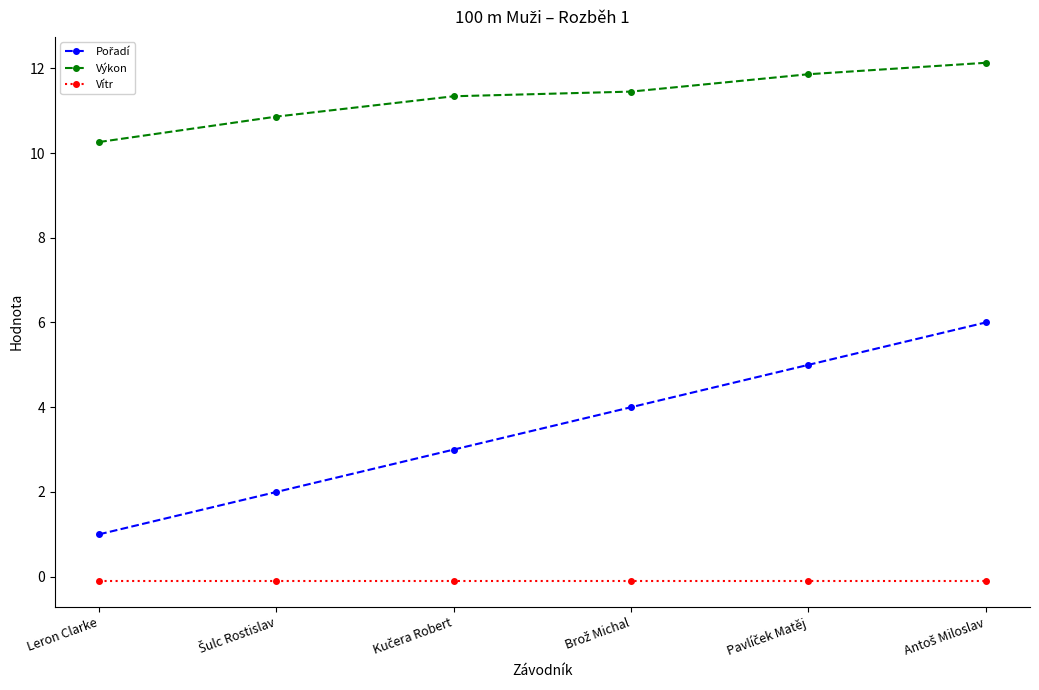

True or false: Vítr and Výkon intersect in this chart.

False